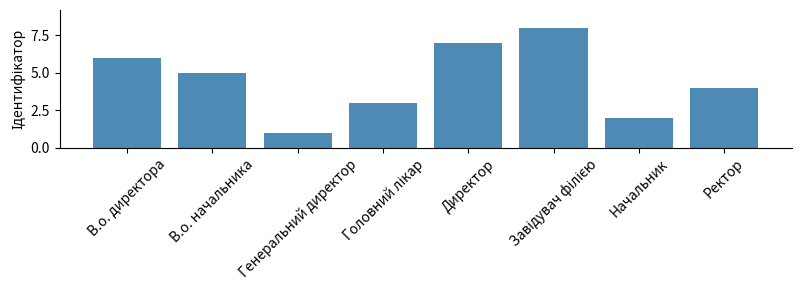

What is the sum of all values?

36